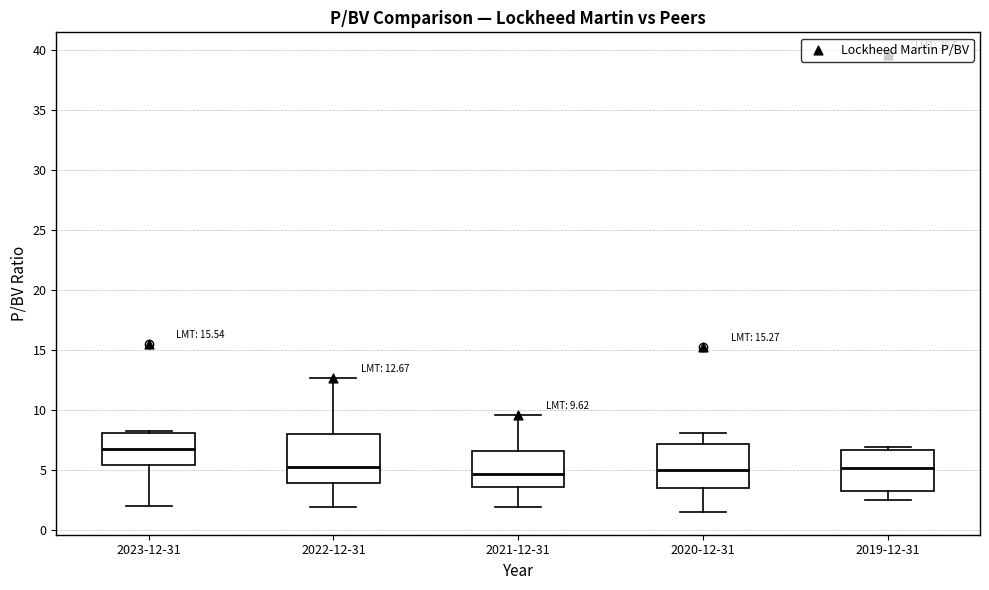

Which box's median line is the highest?

2023-12-31